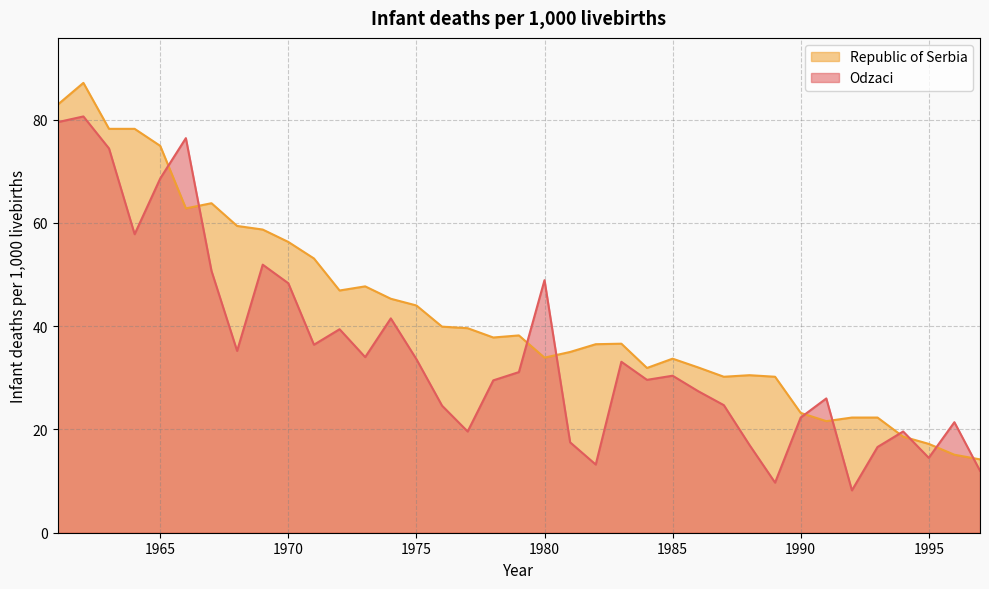

How many interior local valleys does the Republic of Serbia series have?

7